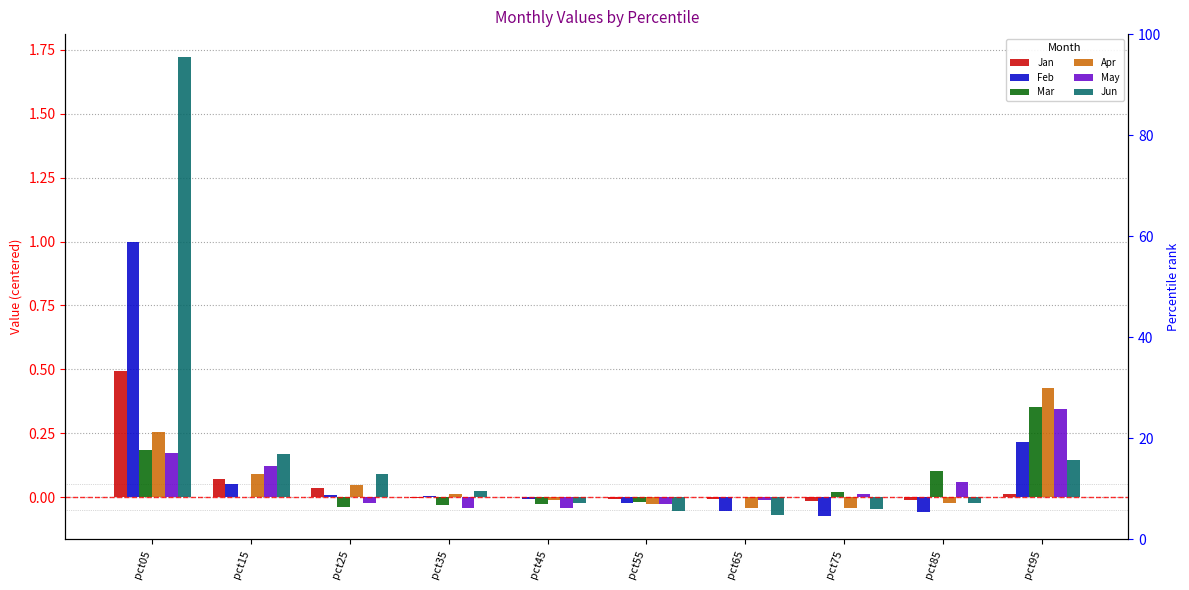

How many data points in Feb are less than 0?

5